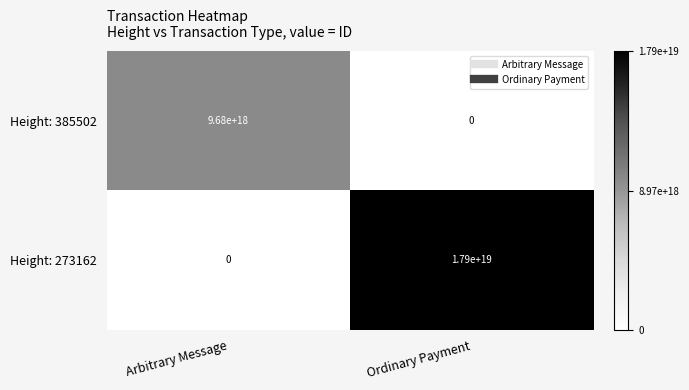

At Ordinary Payment, list the series in order from largest to smallest.

Height: 273162, Height: 385502